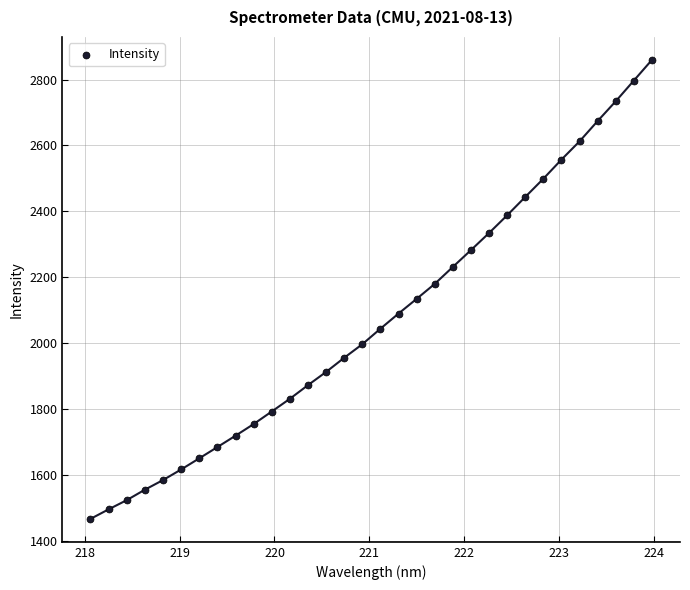

What is the range of X values (max minus min)?

5.9